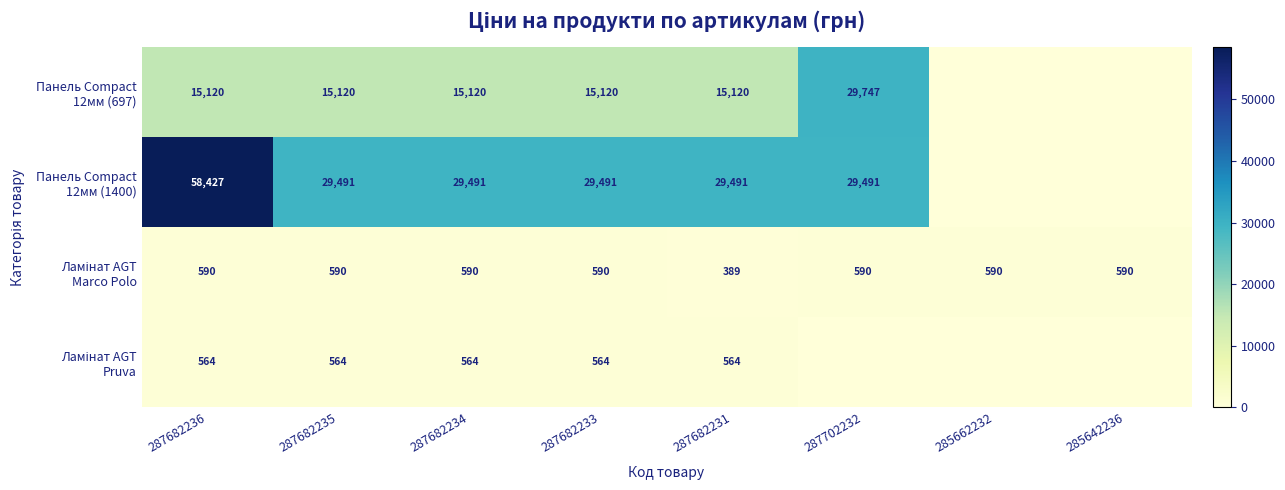

What is the spread (max minus min) of values at 287682231?

29102